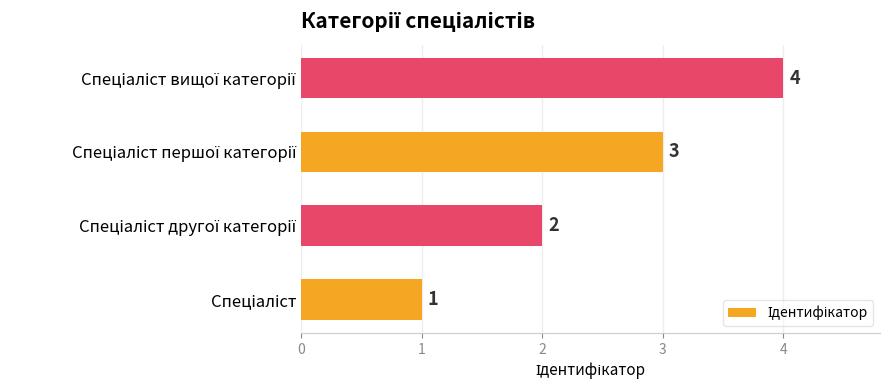

Count the values in the range 2 to 4.

3